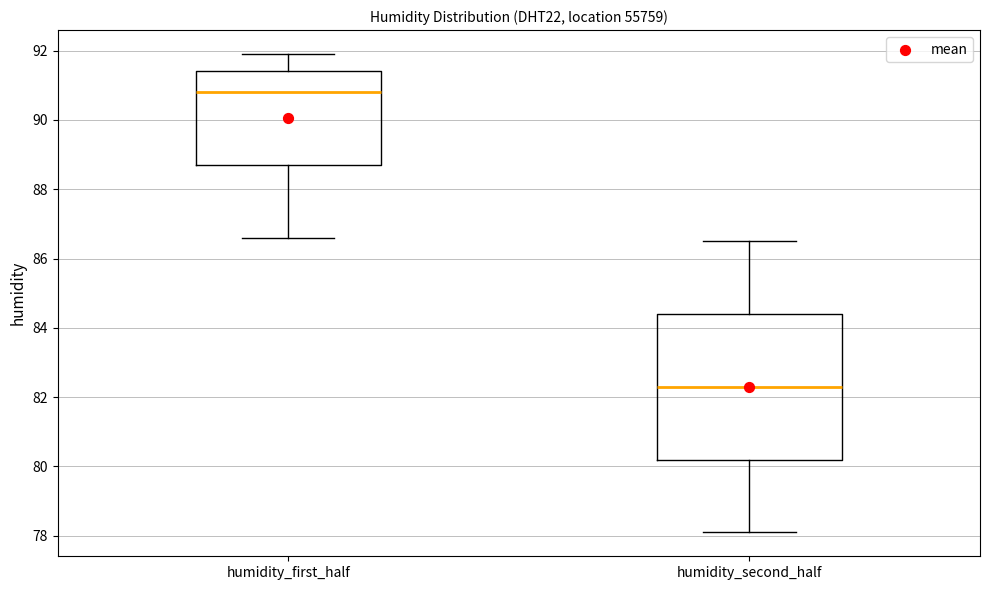

Reading left to right, transcribe this box plot: for each box, give where its median line is, the range the box spans, and where its two whiskers end, as read against the y-axis. The values are not printed on the chart, so give them approximately, as read against the axis.

humidity_first_half: median 90.8, box 88.8 to 91.4, whiskers 86.6 to 92.0
humidity_second_half: median 82.4, box 80.2 to 84.4, whiskers 78.2 to 86.6